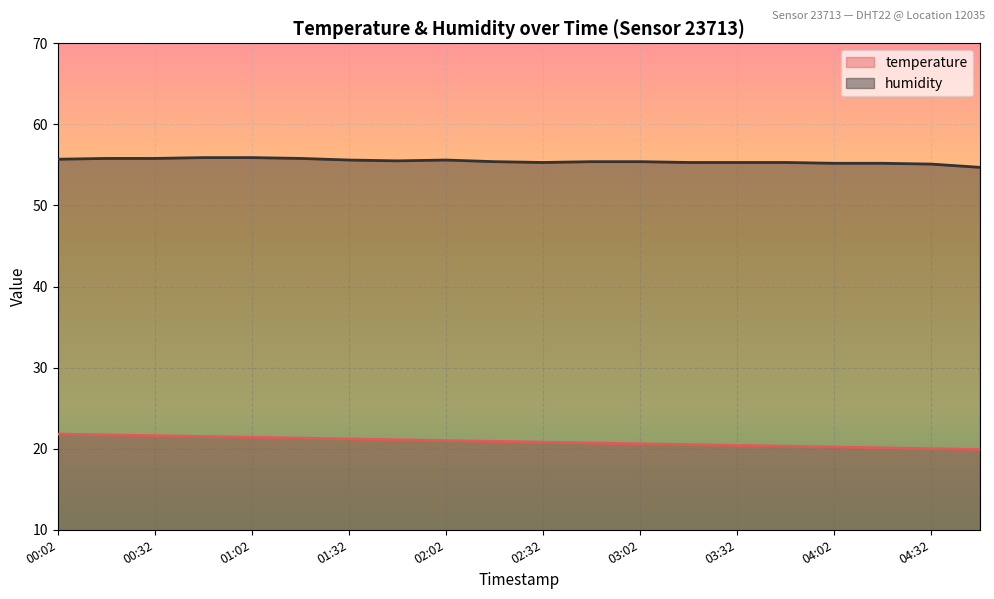

In humidity, how many points are lower than both neighbors (excluding endpoints)?

2